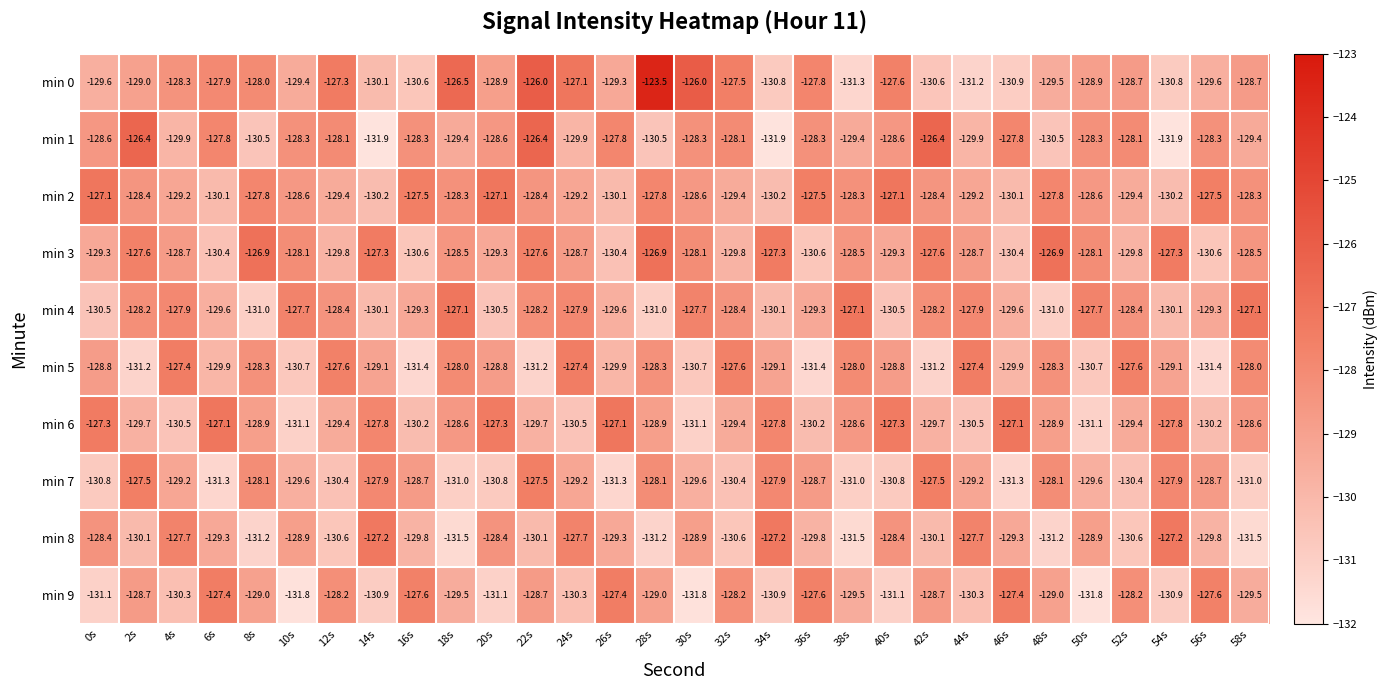

Where does the min 6 series first go above -128?

0s